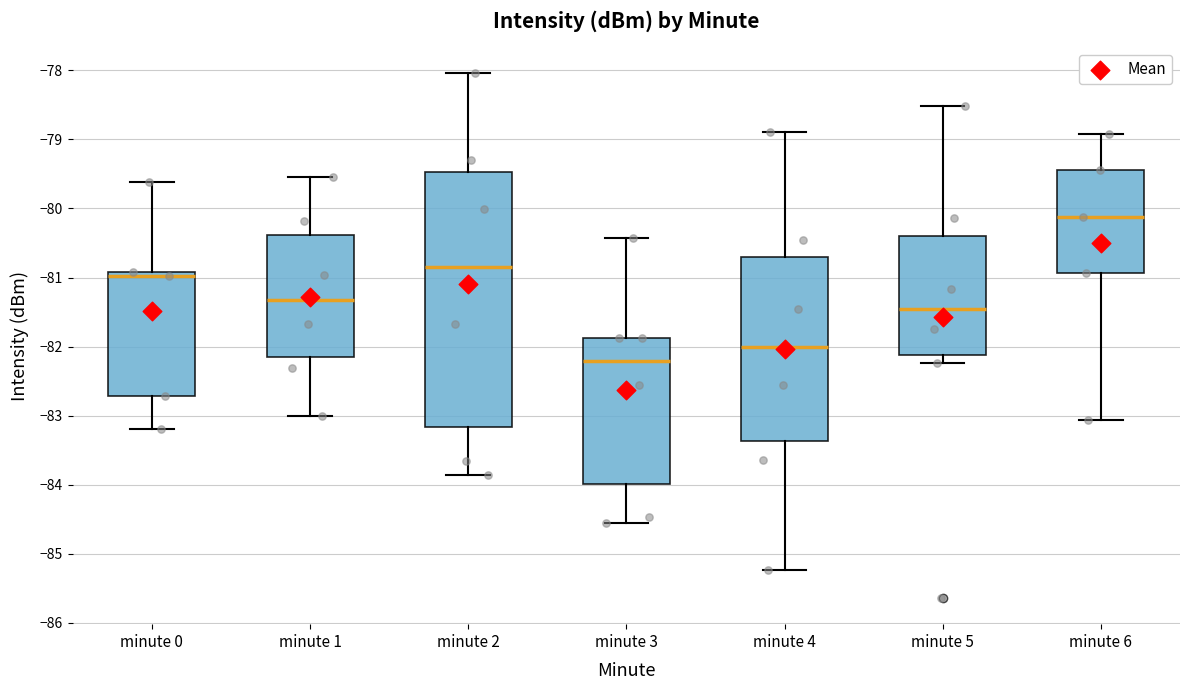

Comparing the boxes themselves (not the whiskers), which one is the tallest?

minute 2